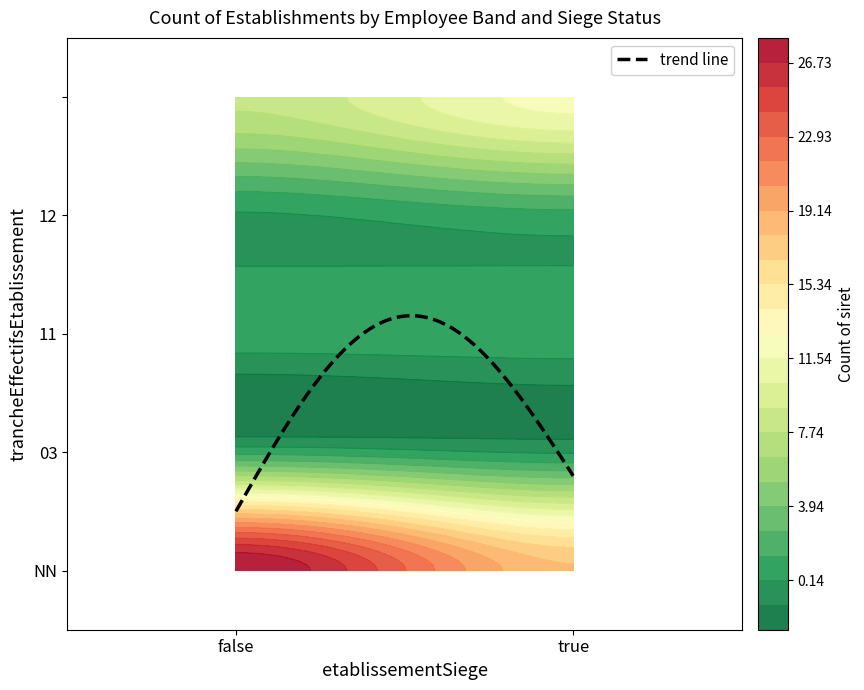

The value of NN at true is 11. True or false?

False